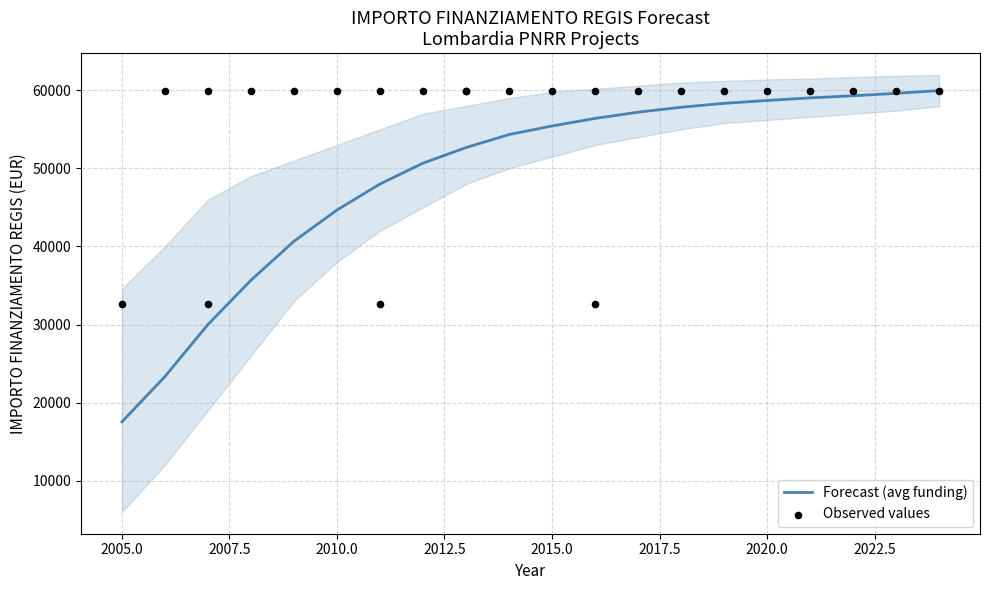

Is the value of observed at 1.4 greater than the value of forecast at 1.4?

No